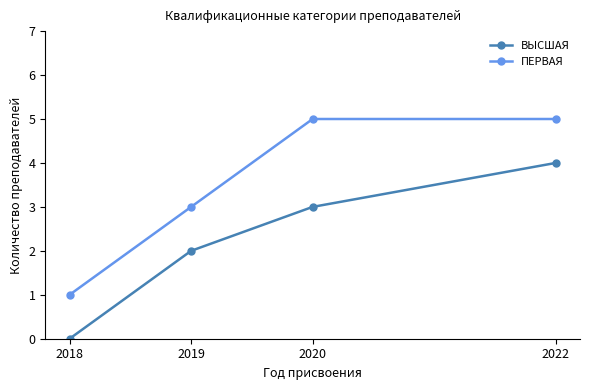

True or false: ВЫСШАЯ and ПЕРВАЯ cross at least once.

False